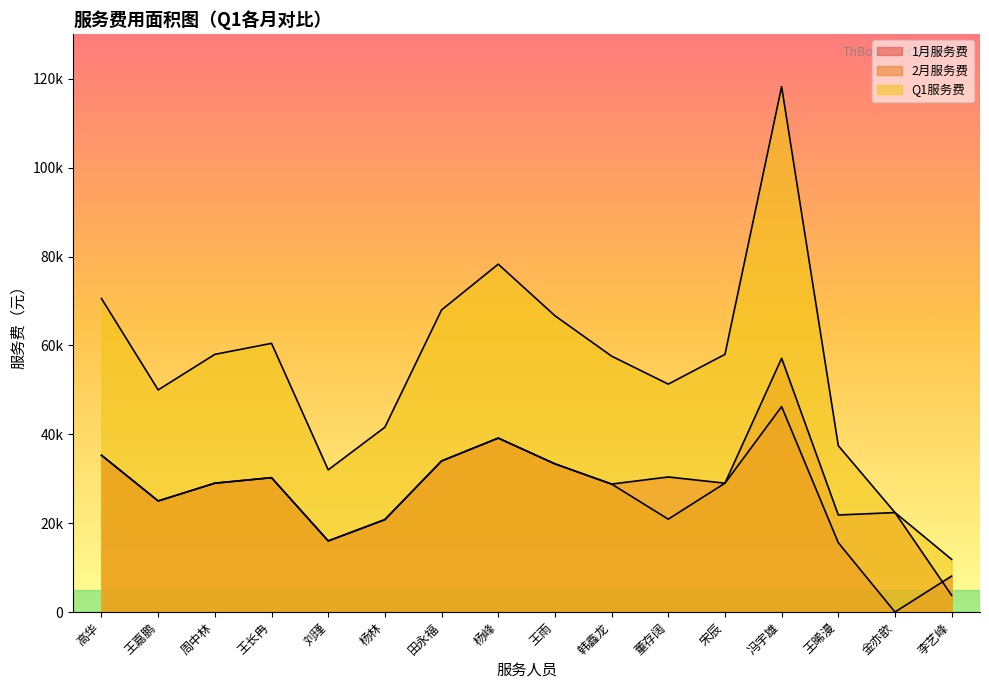

How many lines are shown in the chart?

3